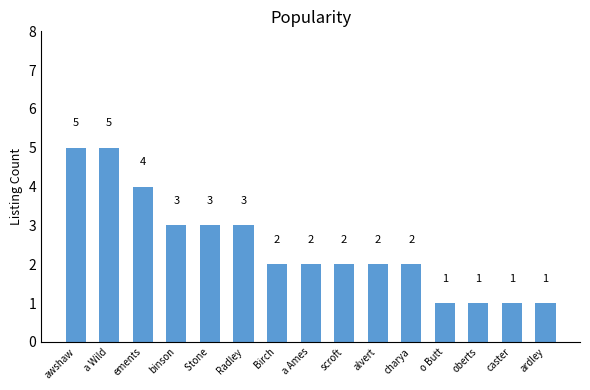

Reading left to right, extract all data points from this chart.

awshaw=5	a Wild=5	ements=4	binson=3	 Stone=3	Radley=3	 Birch=2	a Ames=2	scroft=2	alvert=2	charya=2	o Butt=1	oberts=1	caster=1	ardley=1